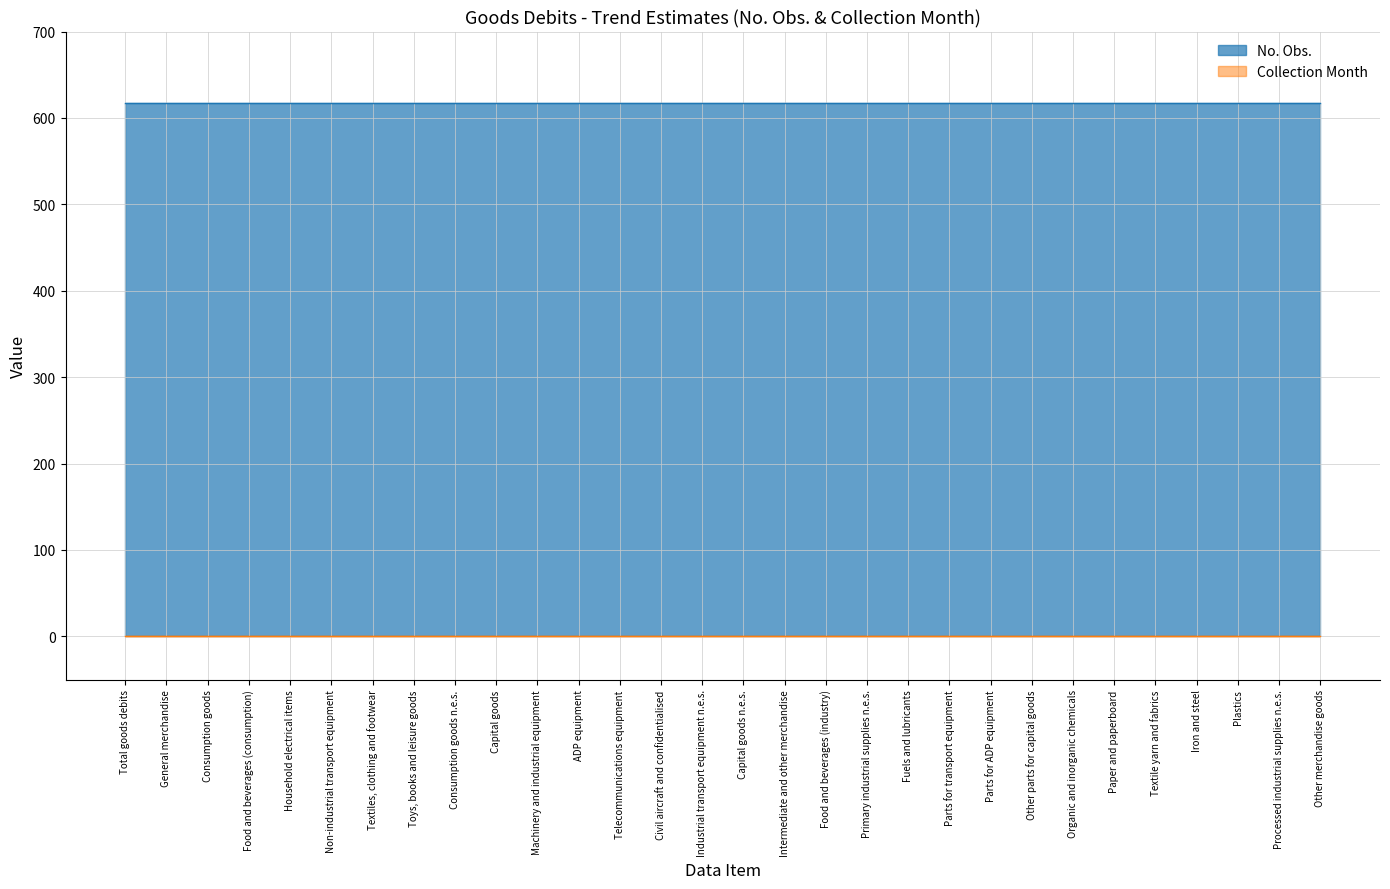

What are all the series names shown in the legend?

No. Obs., Collection Month